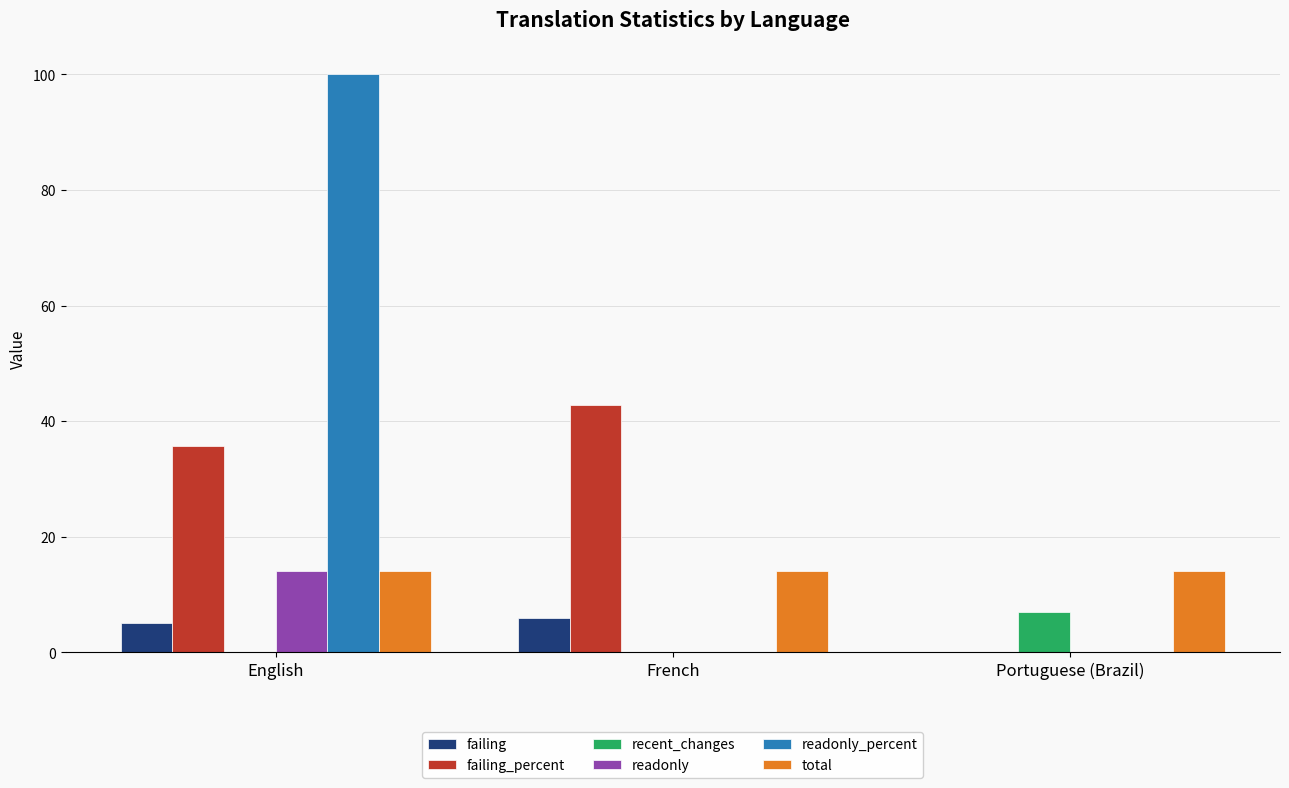

Reading right to left, transcribe all the data shown in this chart.

failing: 0.0	6.0	5.0
failing_percent: 0.0	42.8	35.7
recent_changes: 7.0	0.0	0.0
readonly: 0.0	0.0	14.0
readonly_percent: 0.0	0.0	100.0
total: 14.0	14.0	14.0